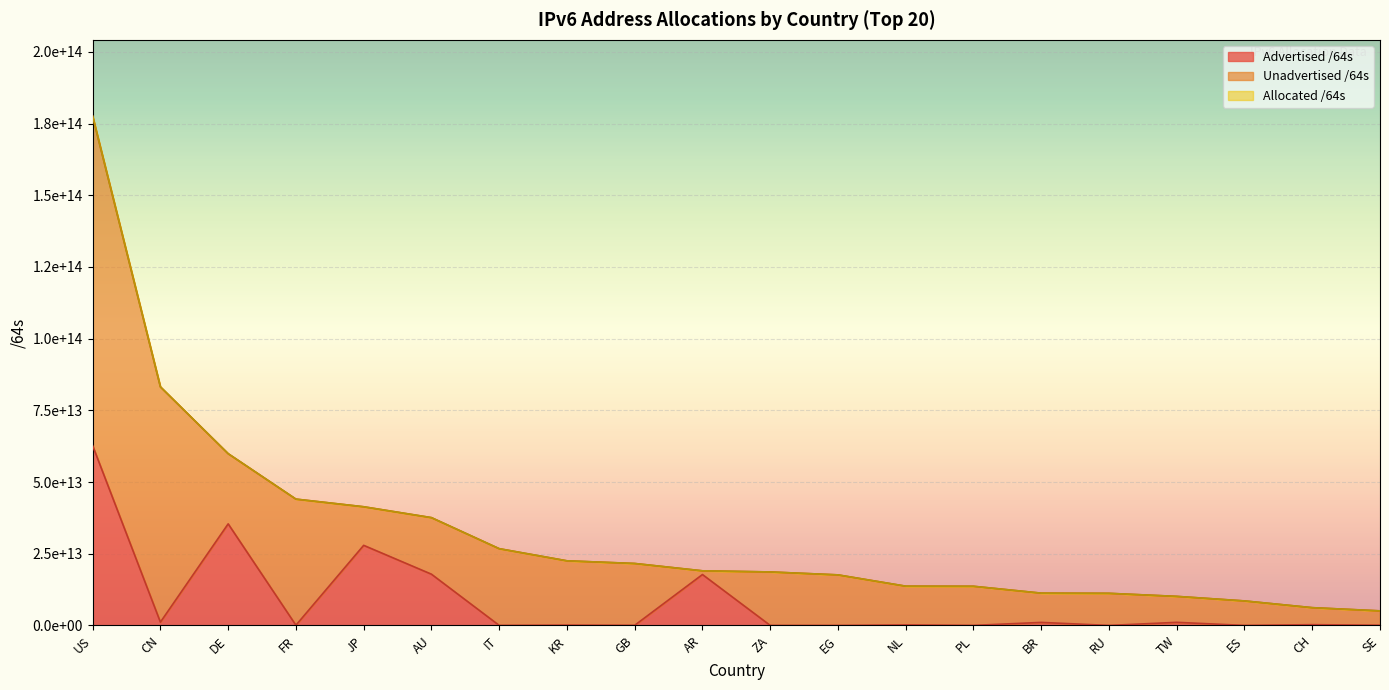

Rank the categories by Allocated /64s value from highest to lowest.

US, CN, DE, FR, JP, AU, IT, KR, GB, AR, ZA, EG, NL, PL, BR, RU, TW, ES, CH, SE